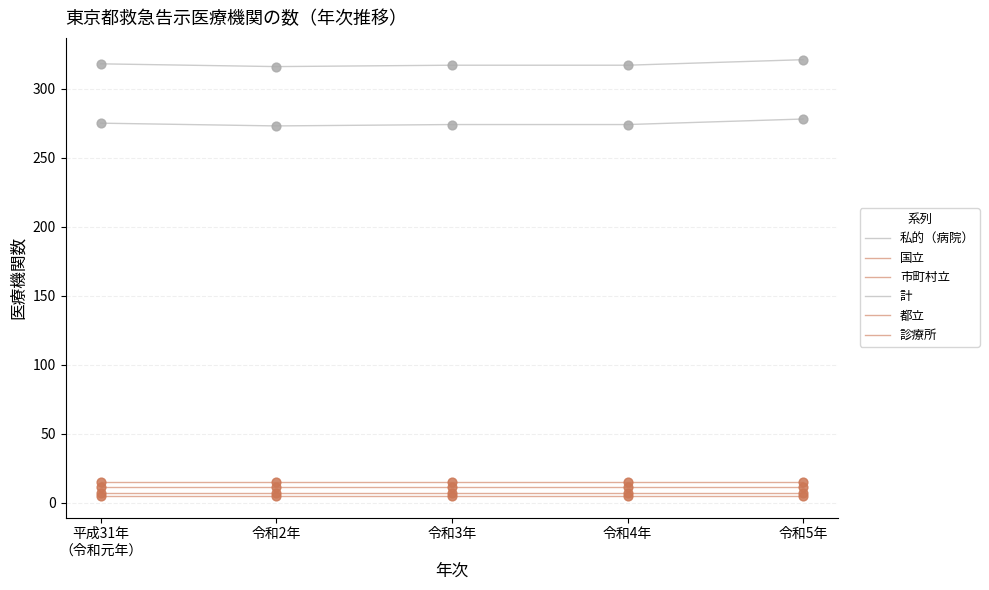

At how many categories does at least one series exceed 210?

5